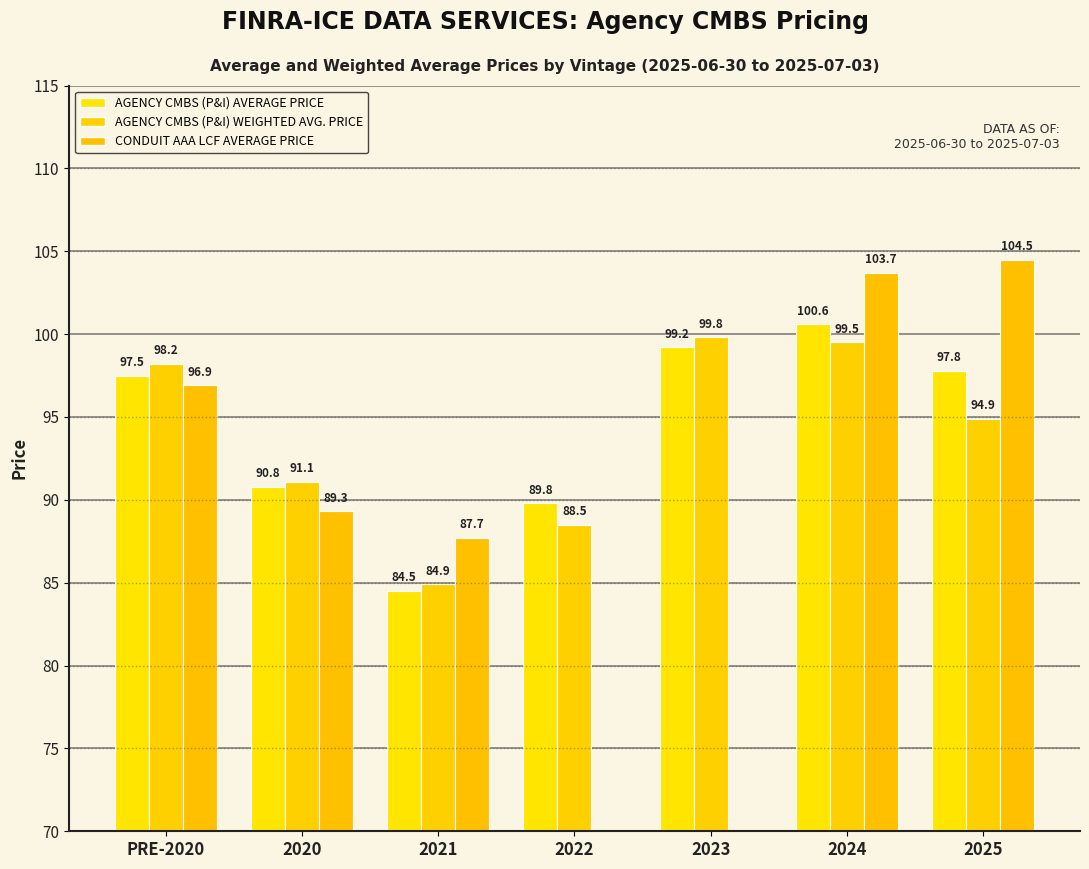

What is the total value across all series at 2025?

297.2